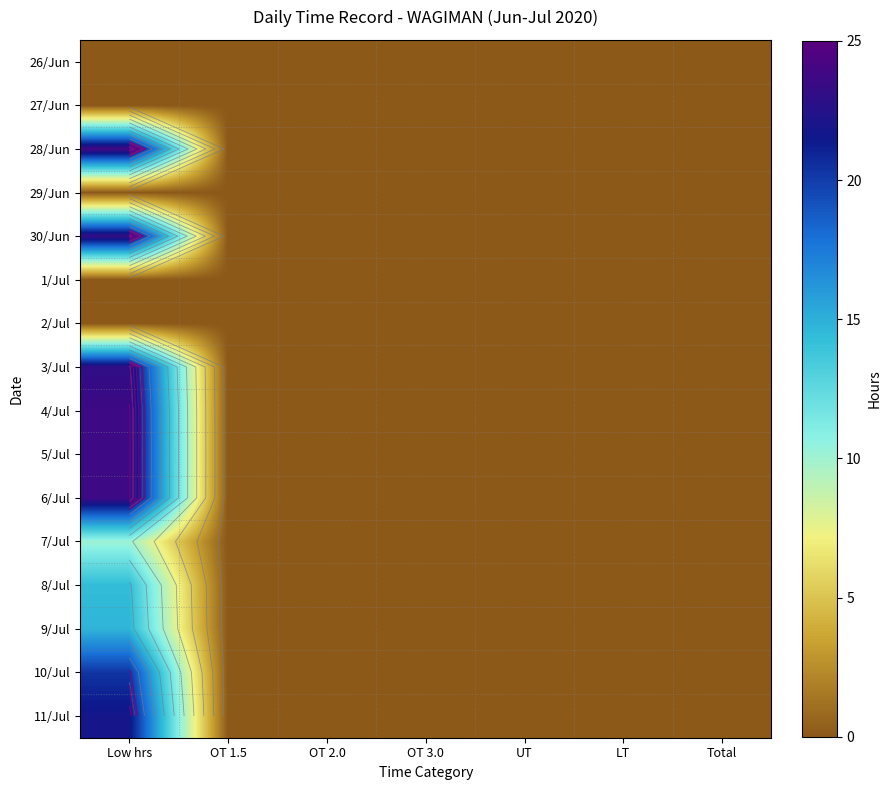

What is the greatest value displayed?

23.9